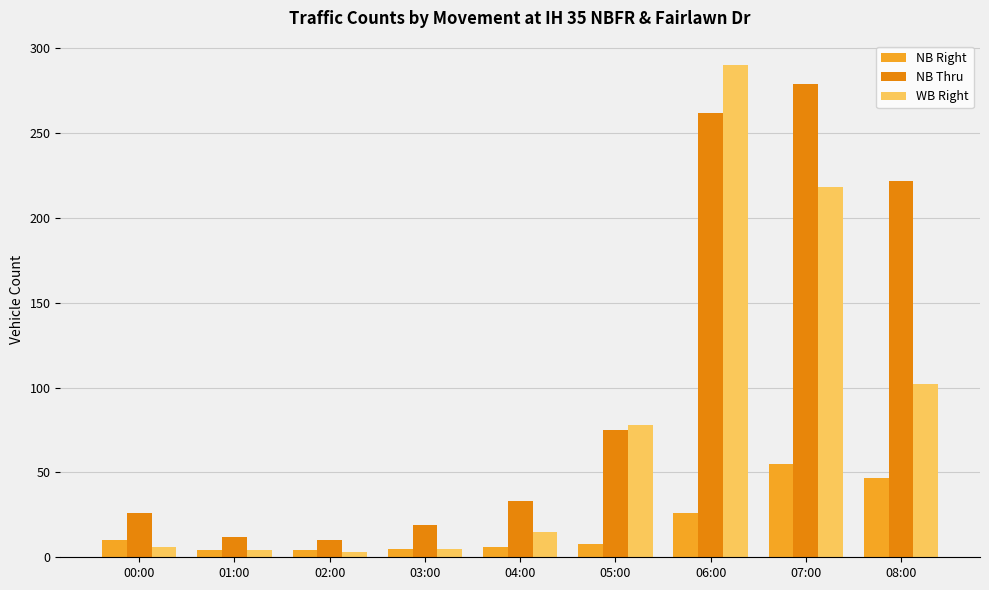

List the series in order of their overall mean, highest first.

NB Thru, WB Right, NB Right